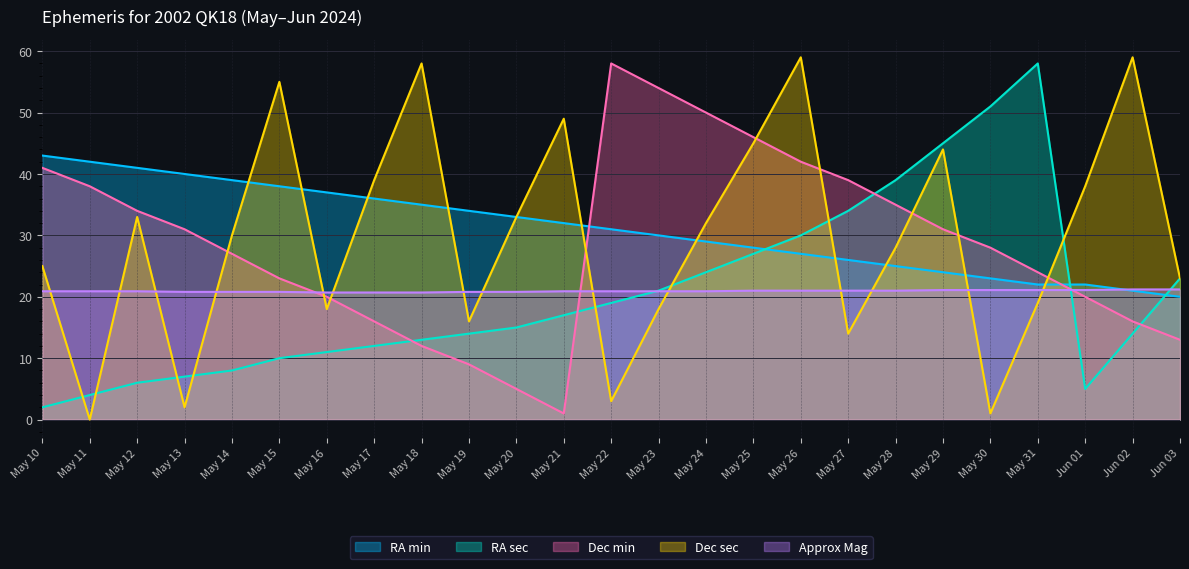

What is the sum of all Approx Mag values?

523.2